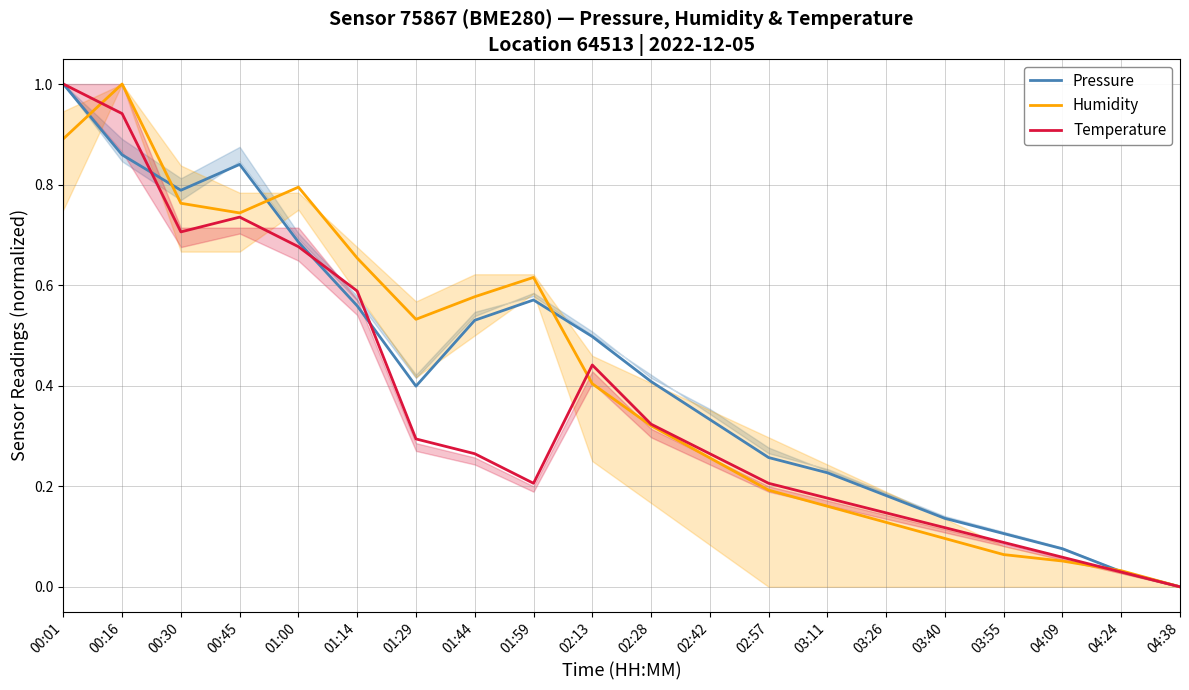

How many intersections are there between Temperature and Pressure?

3